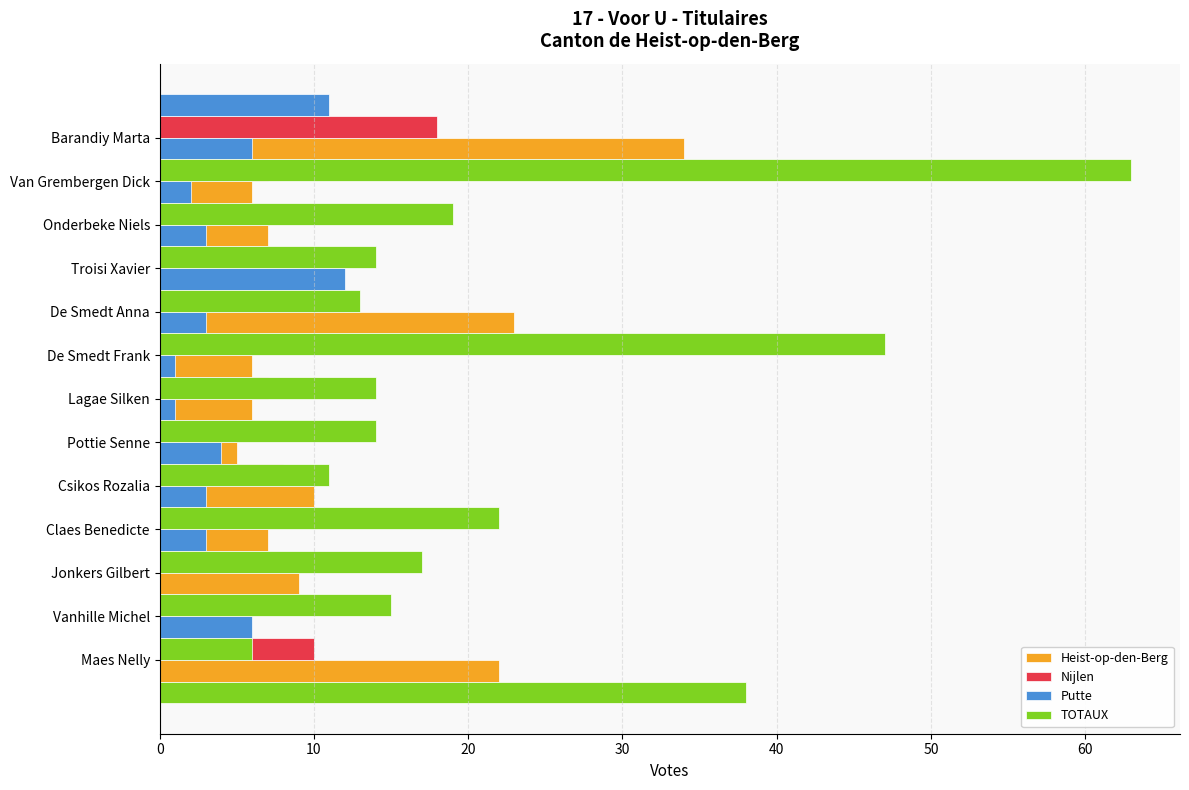

What is the difference between the maximum and minimum values in the Putte series?

12